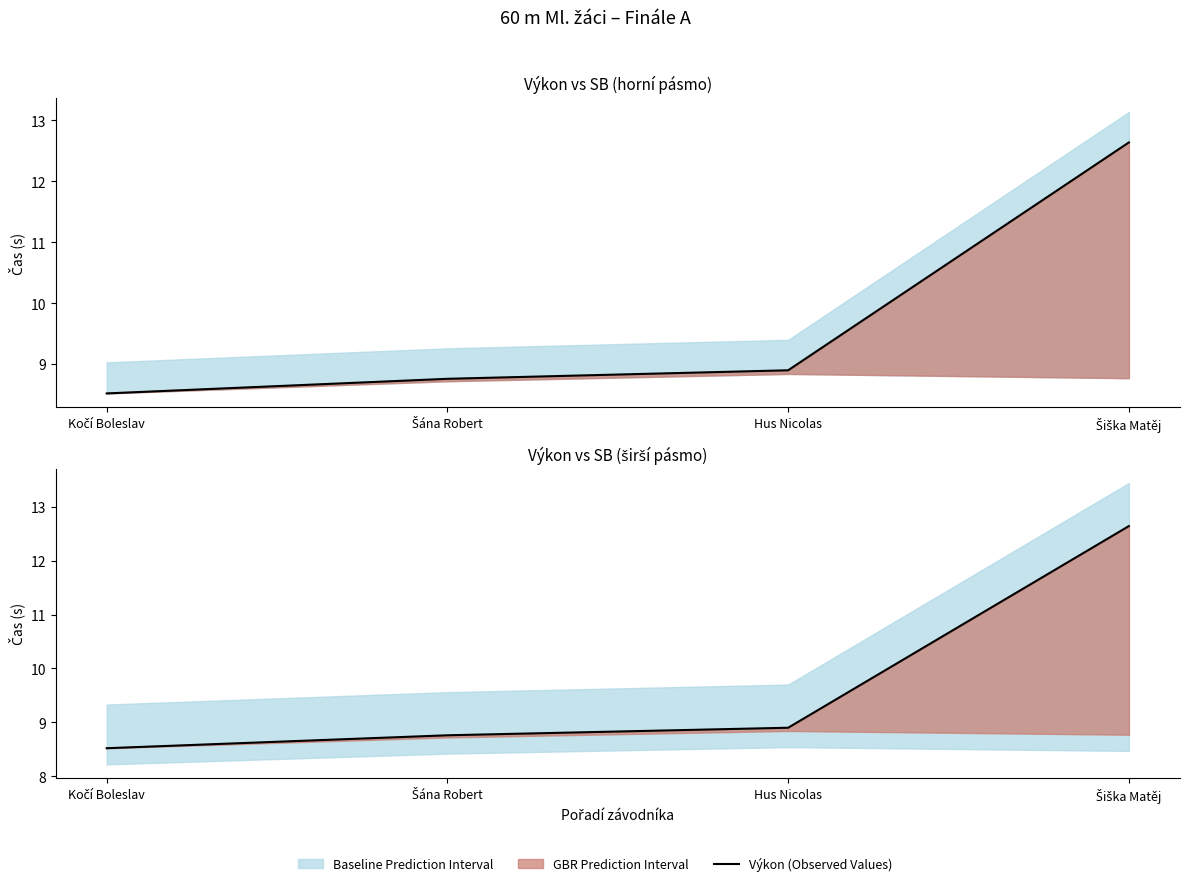

What is the change in value from Šána Robert to Šiška Matěj?

+3.9